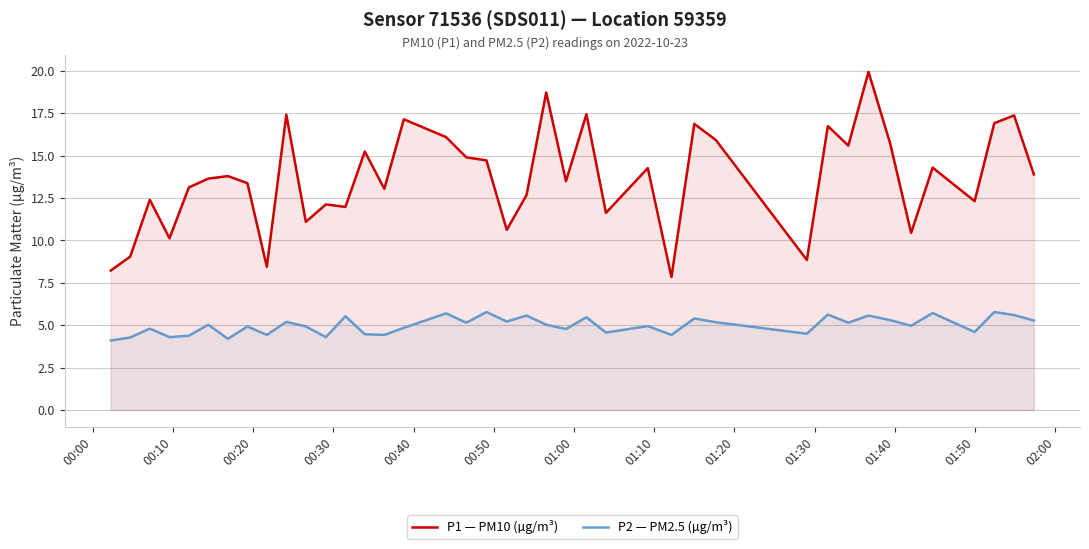

True or false: P2 — PM2.5 (µg/m³) and P1 — PM10 (µg/m³) intersect in this chart.

False